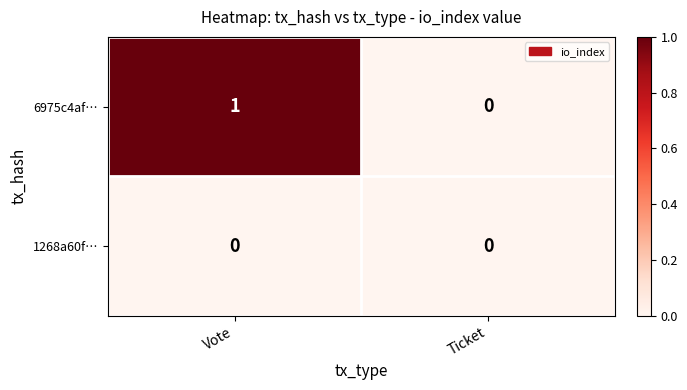

Is it true that 6975c4af… equals 1 at Ticket?

False